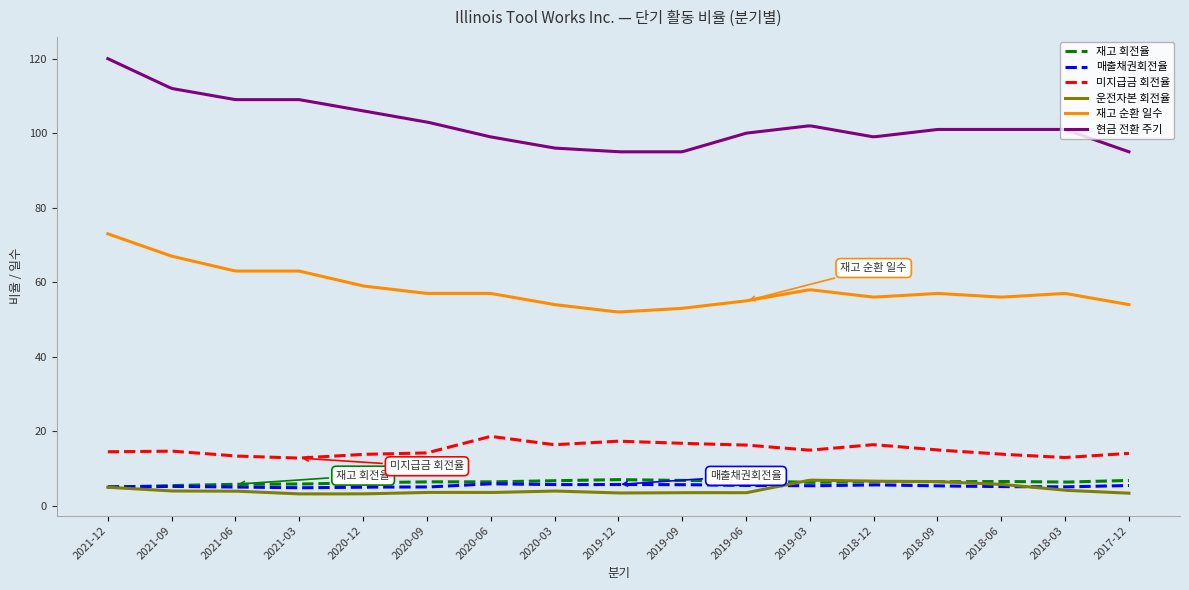

Which series has the largest total across all categories?

현금 전환 주기